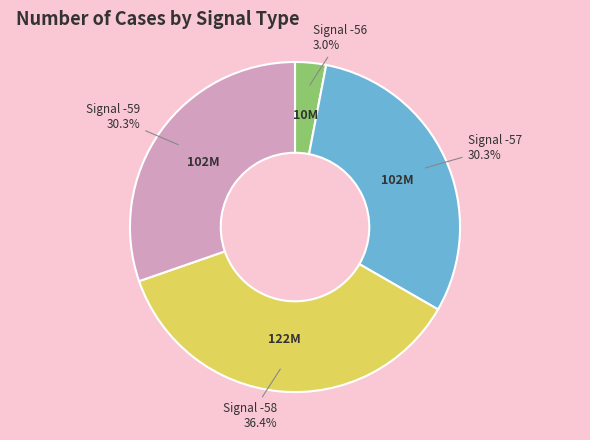

Which has a higher value, Signal -56 or Signal -59?

Signal -59